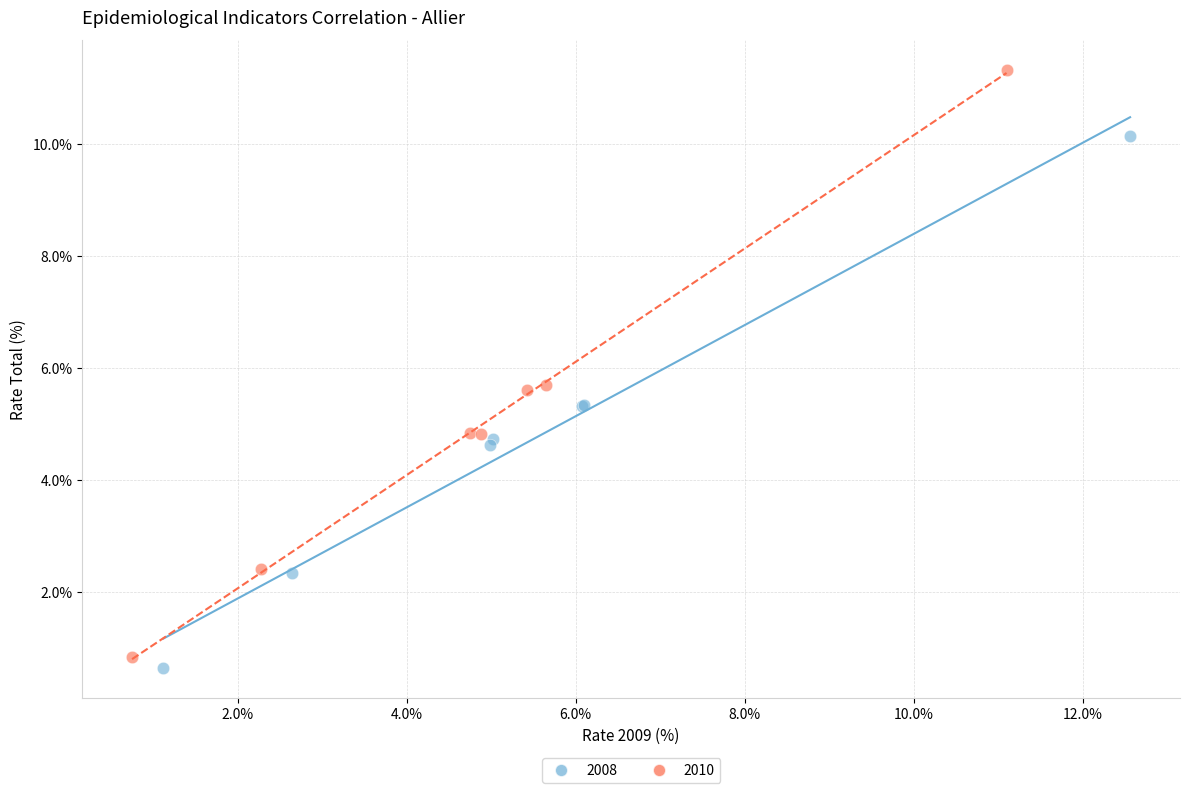

Which series reaches the minimum Y coordinate?

2008